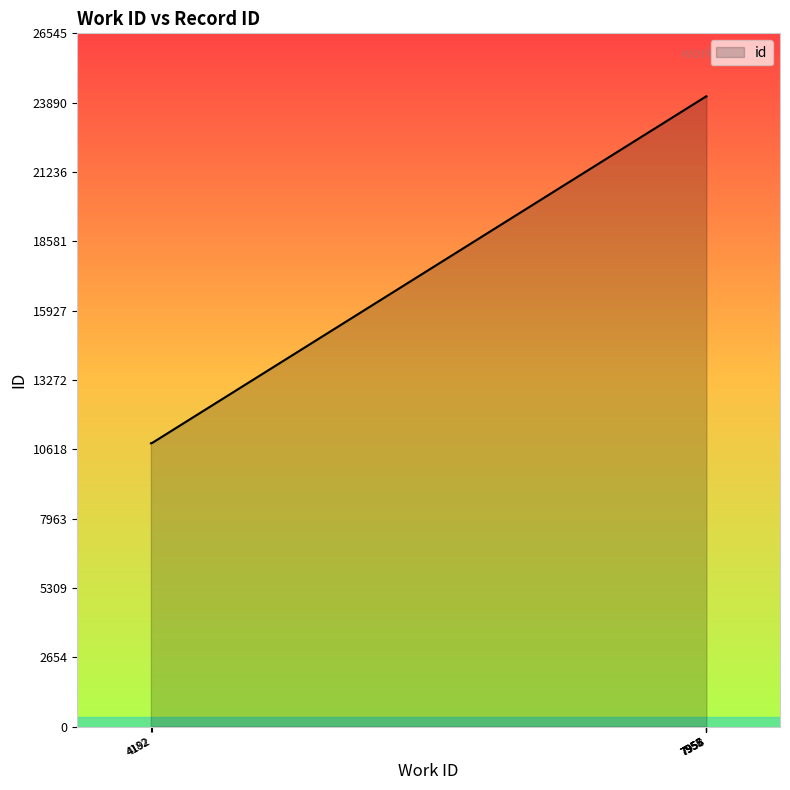

At which label does the data first exceed 24128?

7957